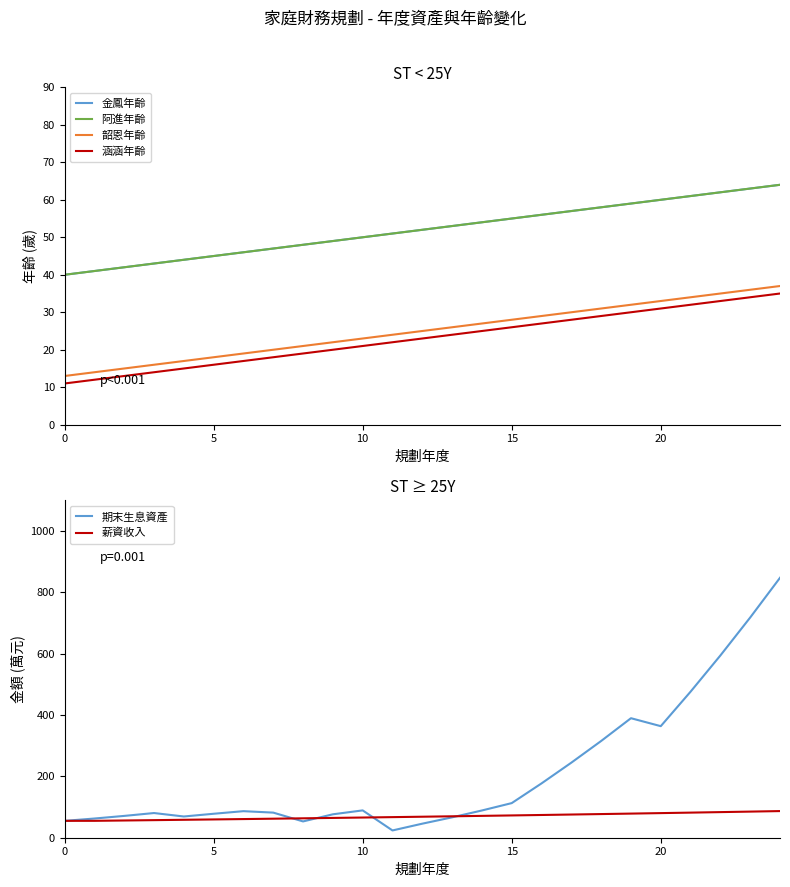

True or false: 阿進年齡 has more than 2 interior local peaks.

False